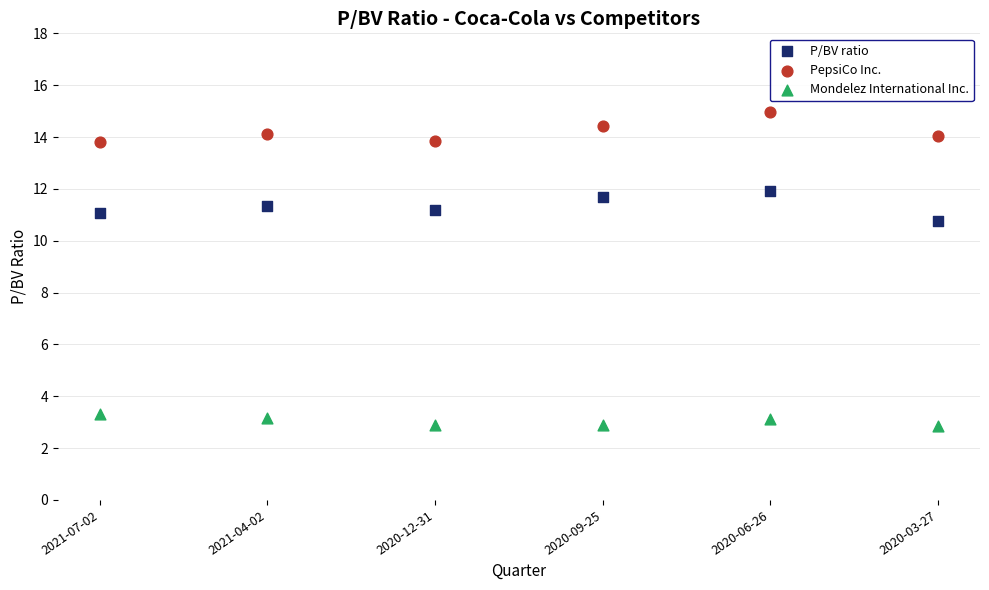

Across all data points, what is the range of Y values (max minus min)?

12.1